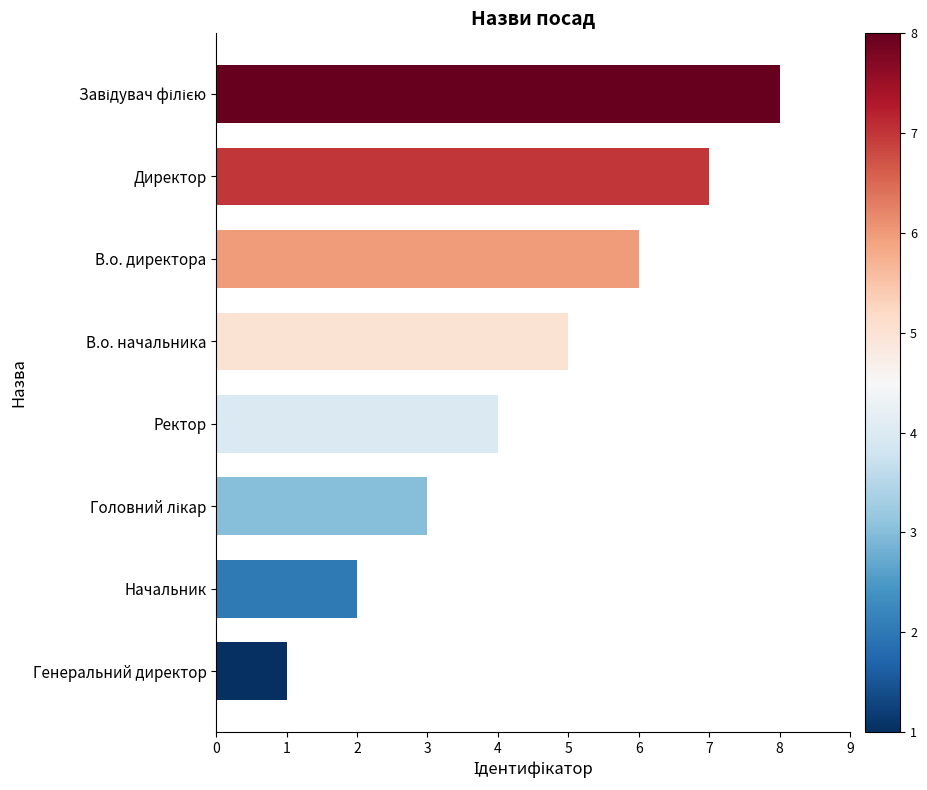

What is the ratio of the value at В.о. директора to the value at Генеральний директор?

6.0